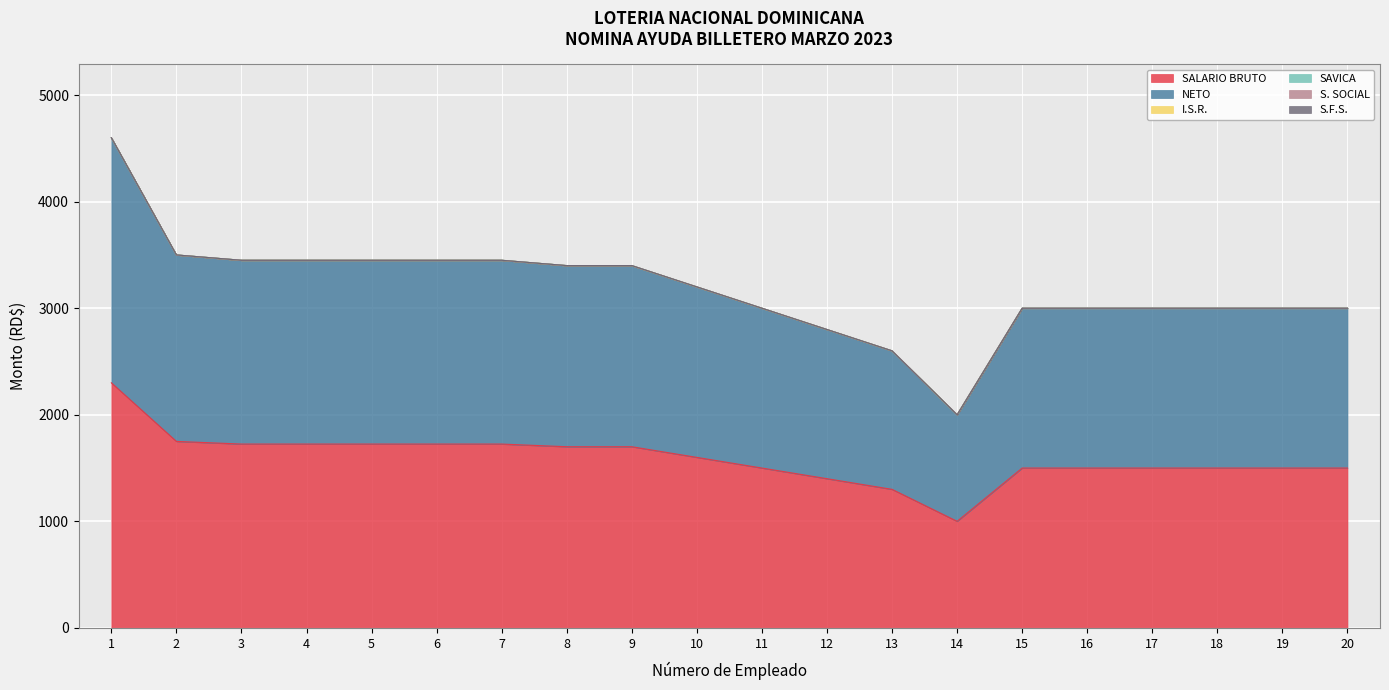

Reading right to left, what are all the values shown in this chart?

SALARIO BRUTO: 1500	1500	1500	1500	1500	1500	1000	1300	1400	1500	1600	1700	1700	1725	1725	1725	1725	1725	1750	2300
NETO: 1500	1500	1500	1500	1500	1500	1000	1300	1400	1500	1600	1700	1700	1725	1725	1725	1725	1725	1750	2300
I.S.R.: 0	0	0	0	0	0	0	0	0	0	0	0	0	0	0	0	0	0	0	0
SAVICA: 0	0	0	0	0	0	0	0	0	0	0	0	0	0	0	0	0	0	0	0
S. SOCIAL: 0	0	0	0	0	0	0	0	0	0	0	0	0	0	0	0	0	0	0	0
S.F.S.: 0	0	0	0	0	0	0	0	0	0	0	0	0	0	0	0	0	0	0	0